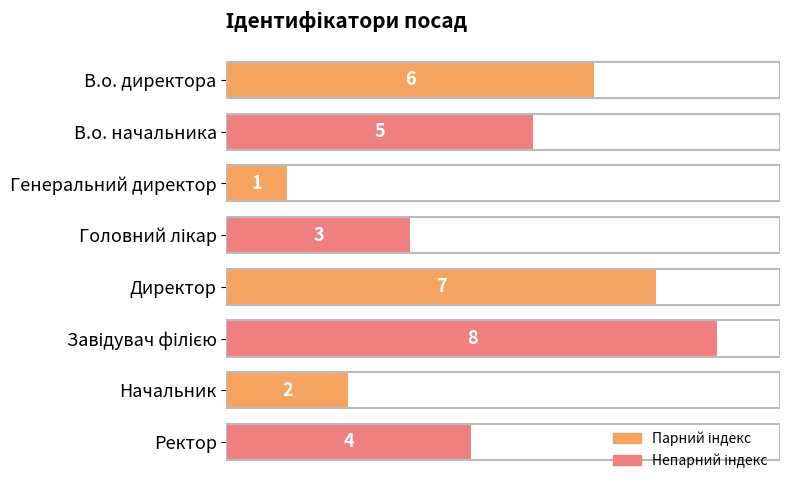

How many categories are shown in the chart?

8